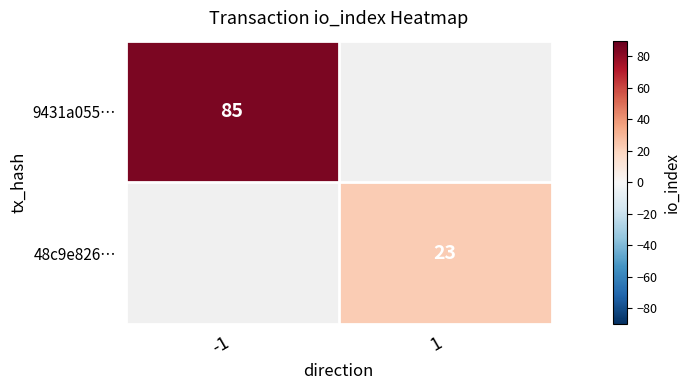

True or false: 48c9e826… has a value of 37 at 1.

False